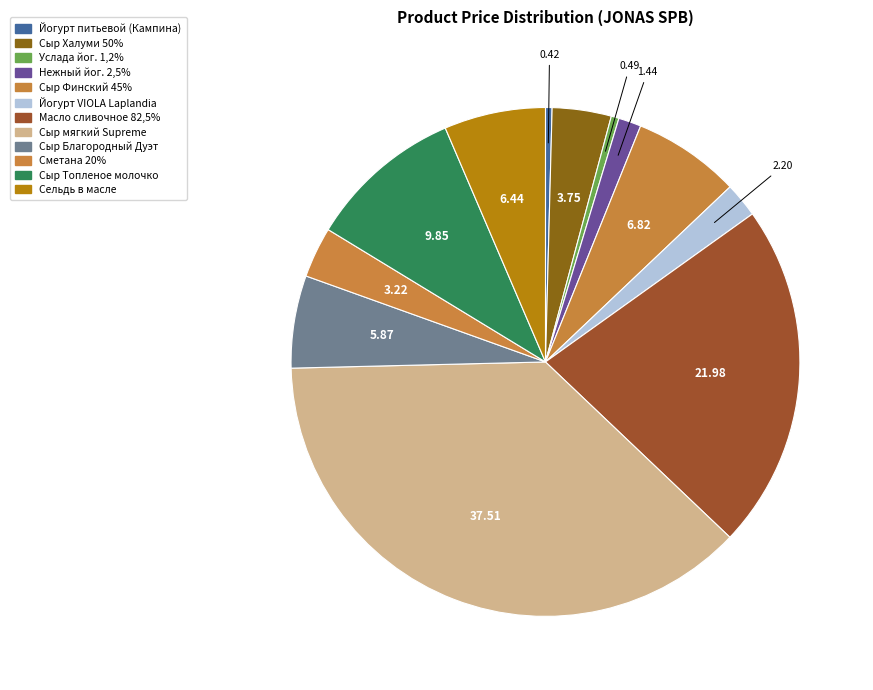

True or false: Йогурт VIOLA Laplandia accounts for 2% of the total.

True